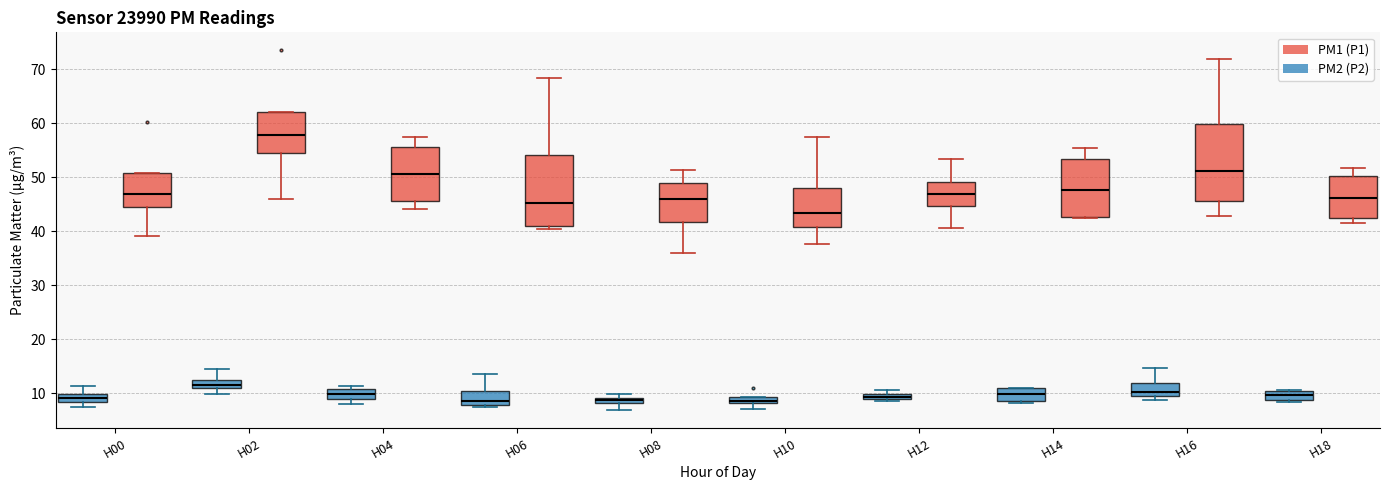

Which box is the tallest, from its lower edge to its upper edge?

H16 (PM1 (P1))